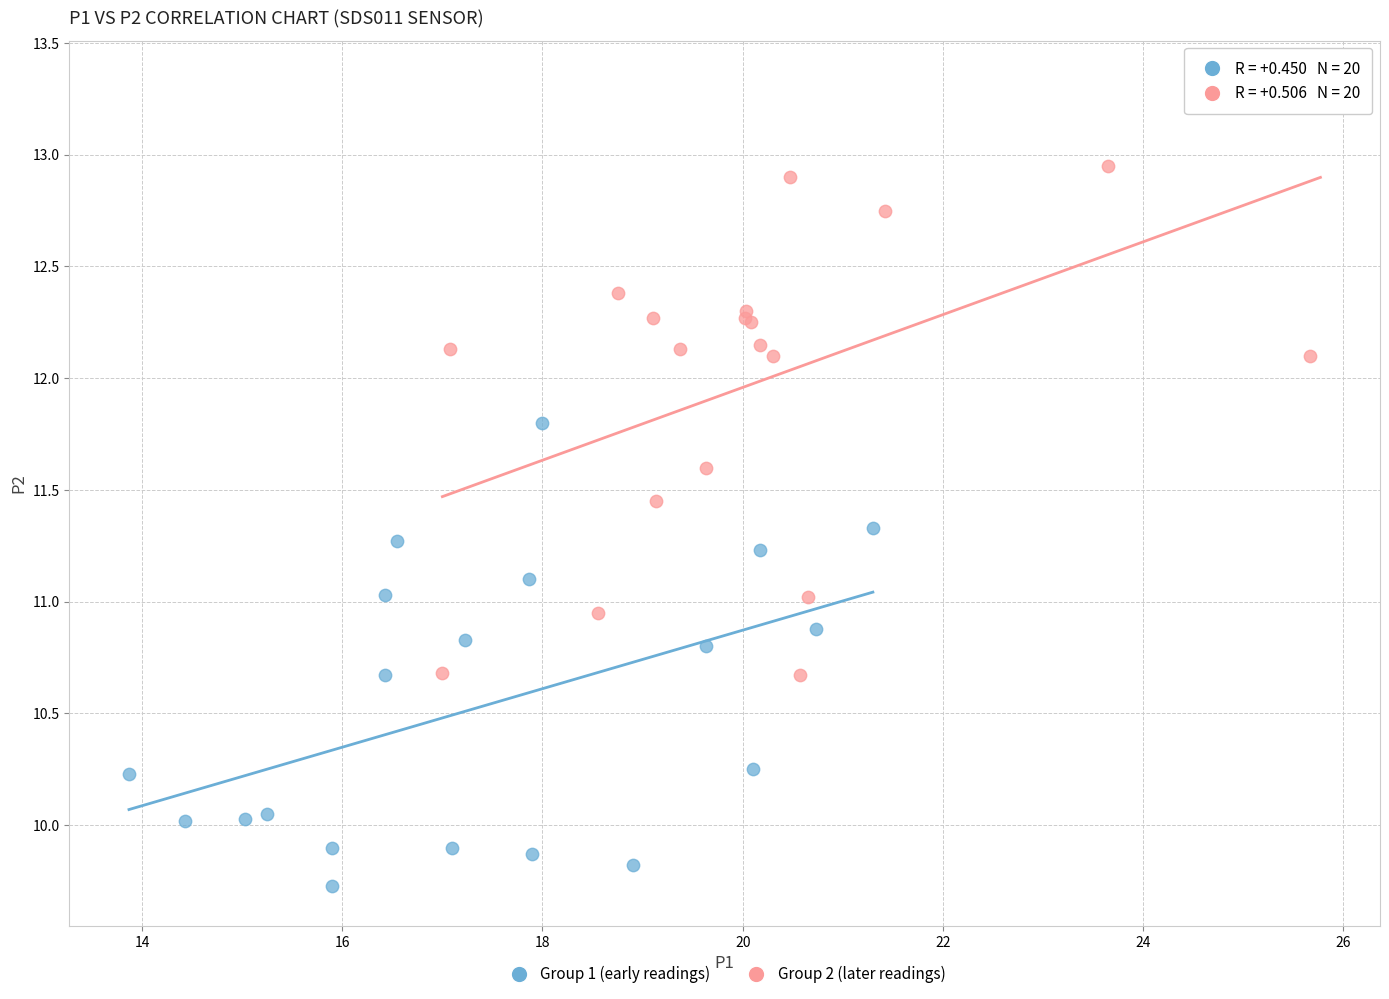

Which series reaches the maximum Y coordinate?

Group 2 (later readings)